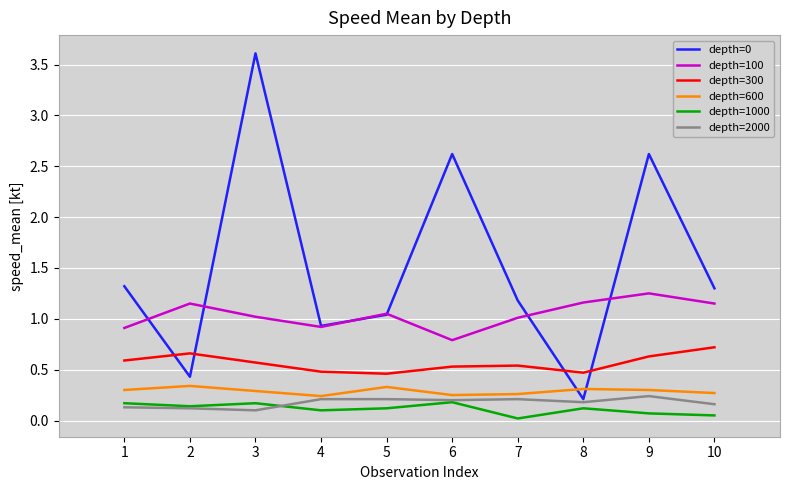

At which category is the sum across all series the highest?

3